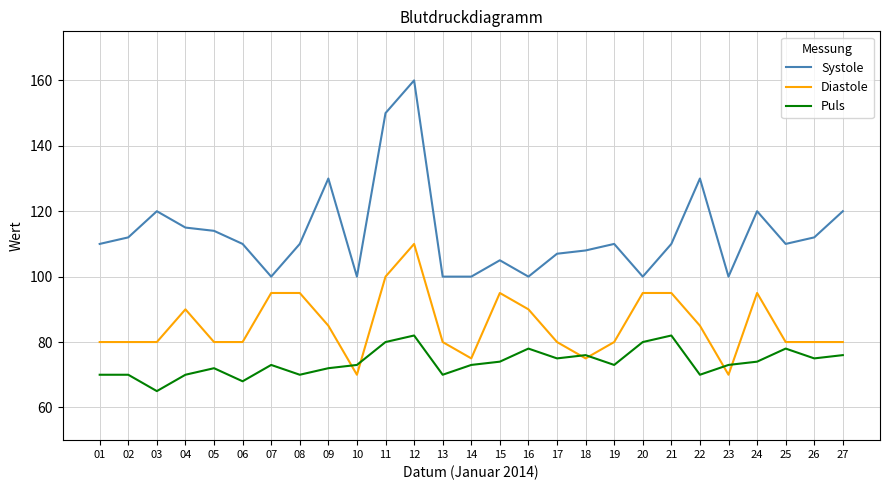

Read the Systole value at 16.

100